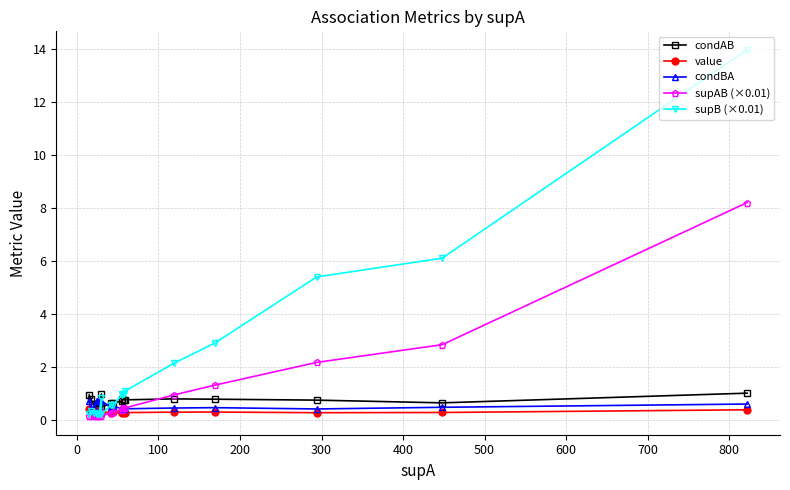

What is the difference between the highest and lowest values at 200?

0.6